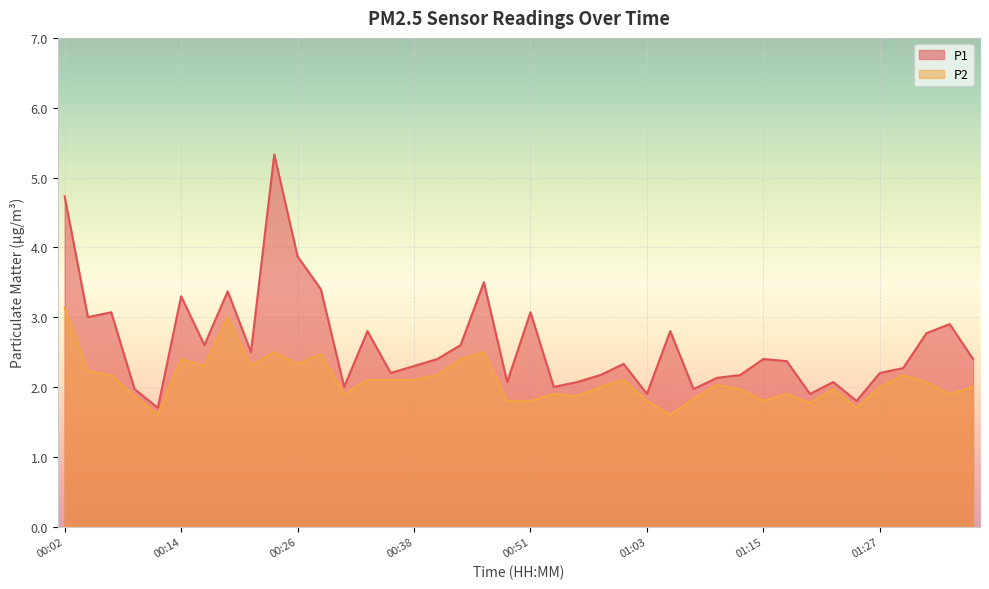

Where does the P1 series first go above 2?

00:02